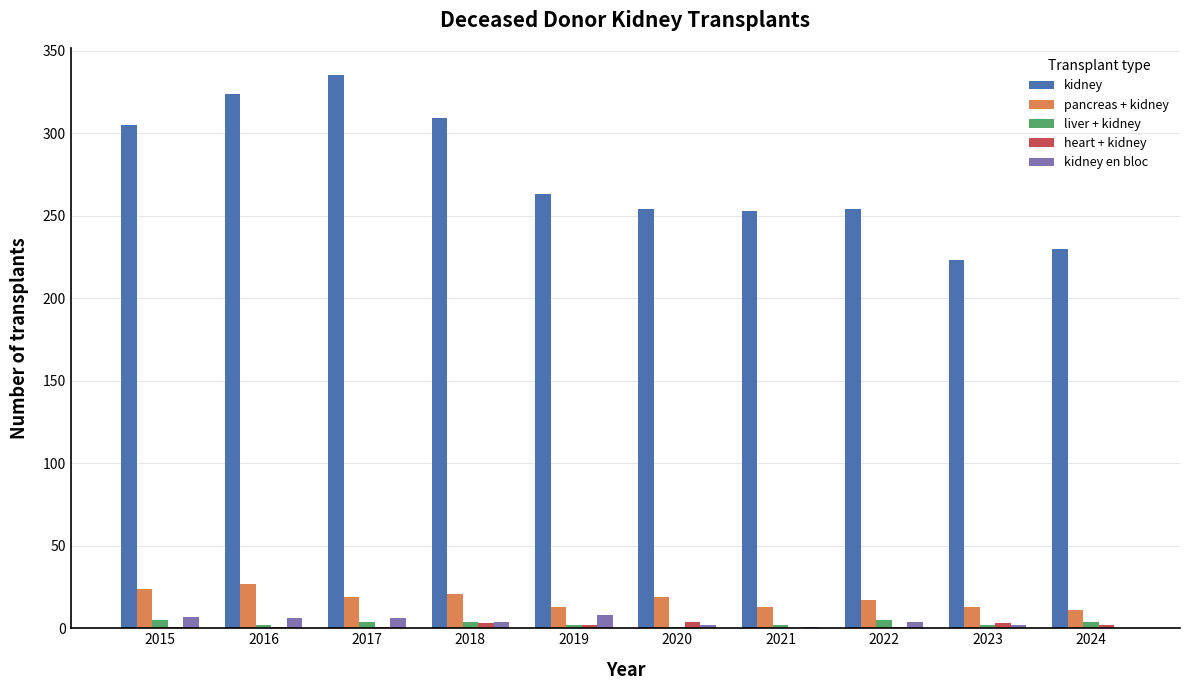

Read the kidney value at 2016.

324